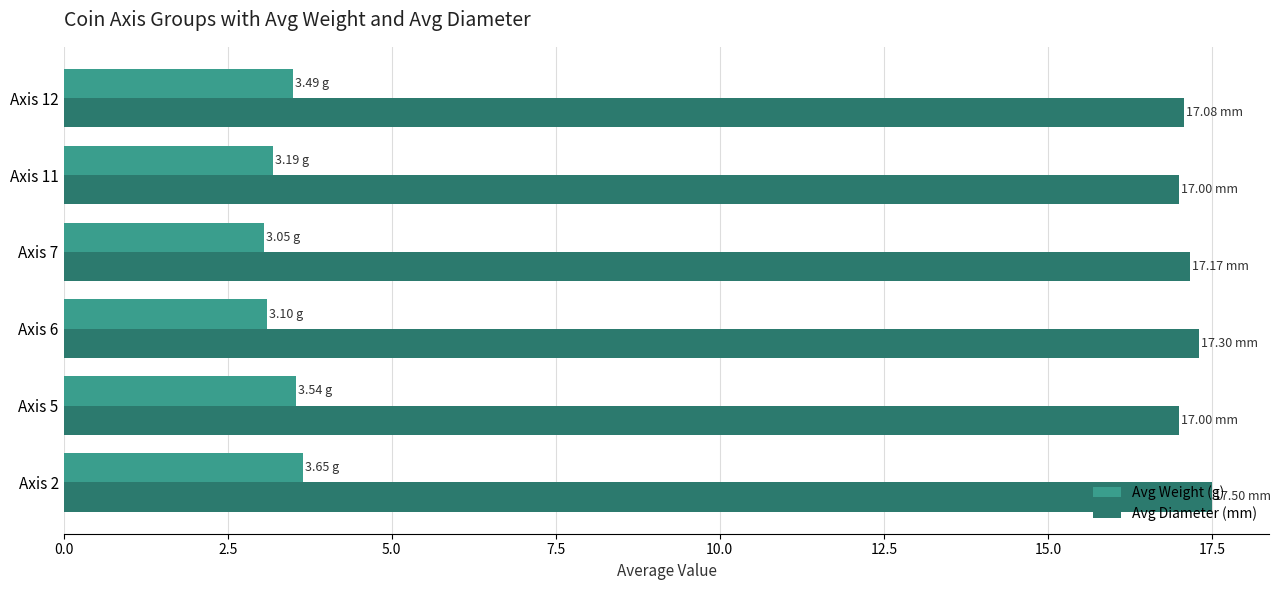

What is the difference between the highest and lowest values at Axis 12?

13.6